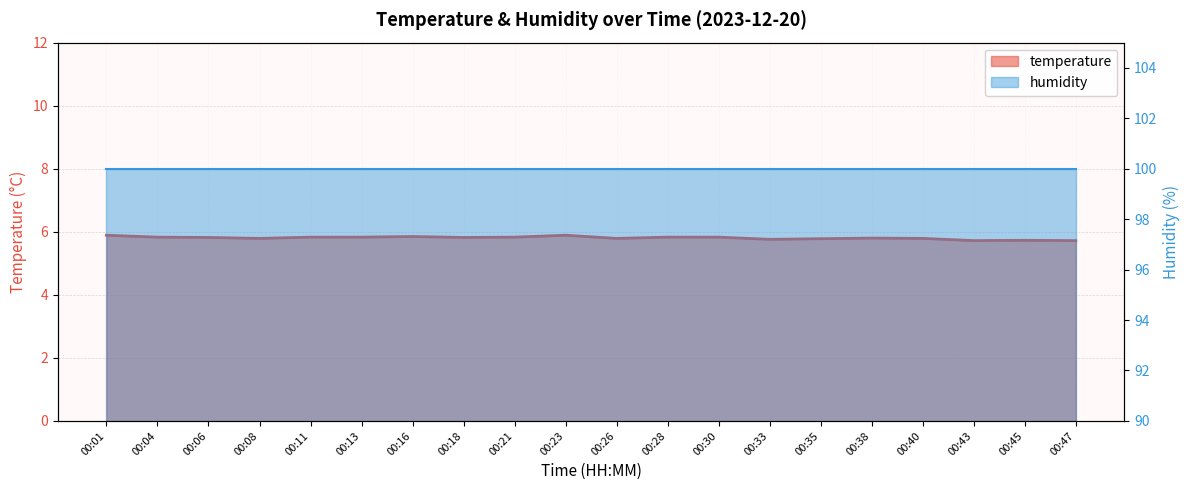

Rank the categories by value from highest to lowest.

00:01, 00:23, 00:16, 00:04, 00:11, 00:13, 00:21, 00:28, 00:30, 00:06, 00:18, 00:38, 00:08, 00:26, 00:40, 00:35, 00:33, 00:45, 00:43, 00:47